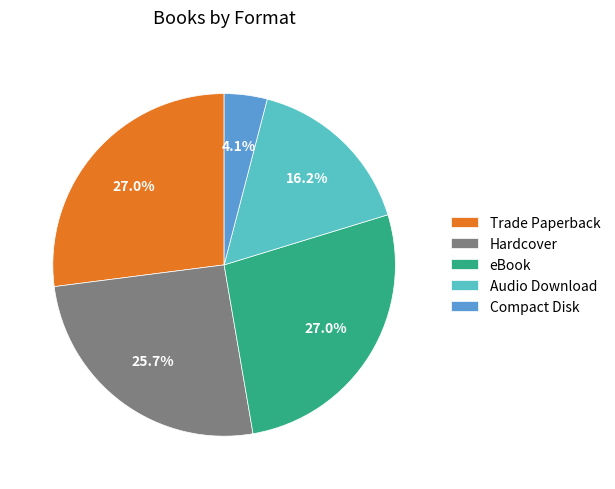

Does eBook represent more than half of the total?

No